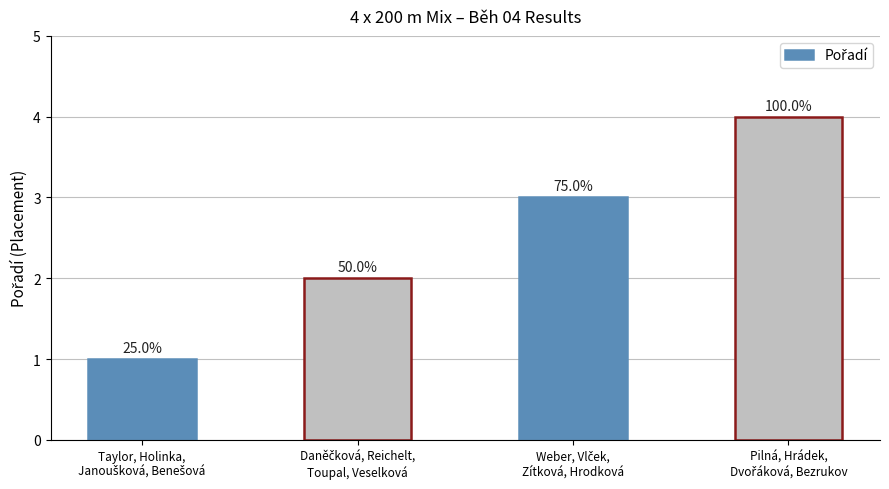

Does the chart contain any negative values?

No